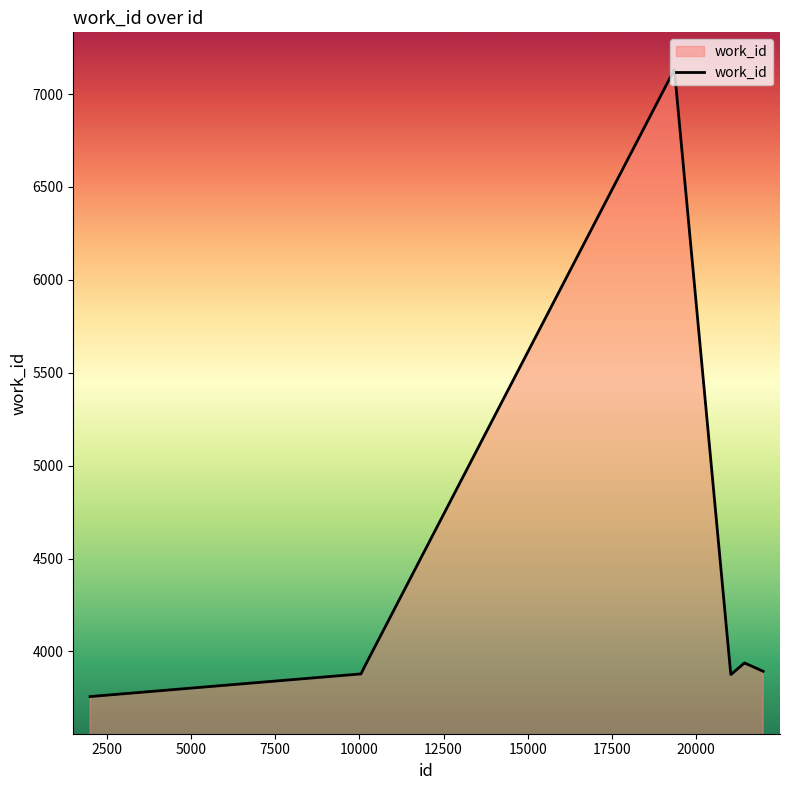

What is the minimum value shown in the chart?

3757